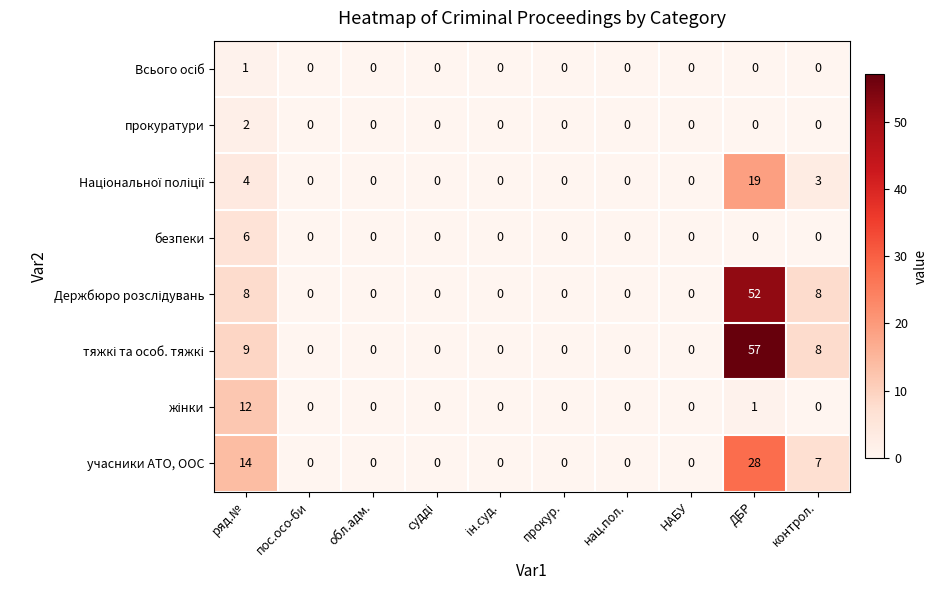

How many data points in прокуратури are above 0?

1